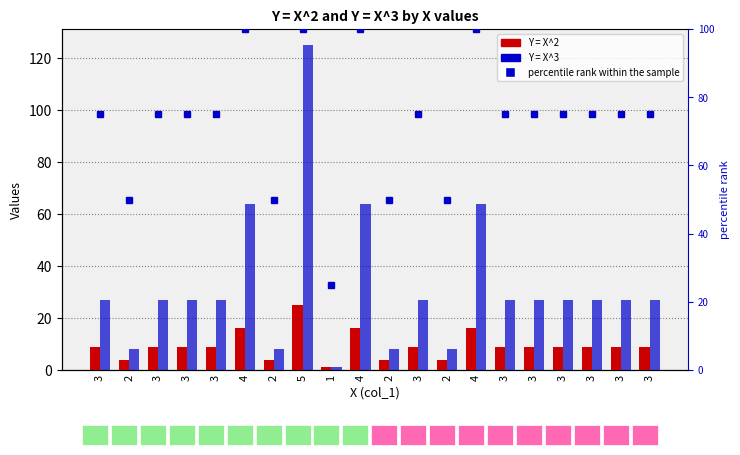

List the series in order of their peak value, lowest first.

Y = X^2, percentile rank within the sample, Y = X^3